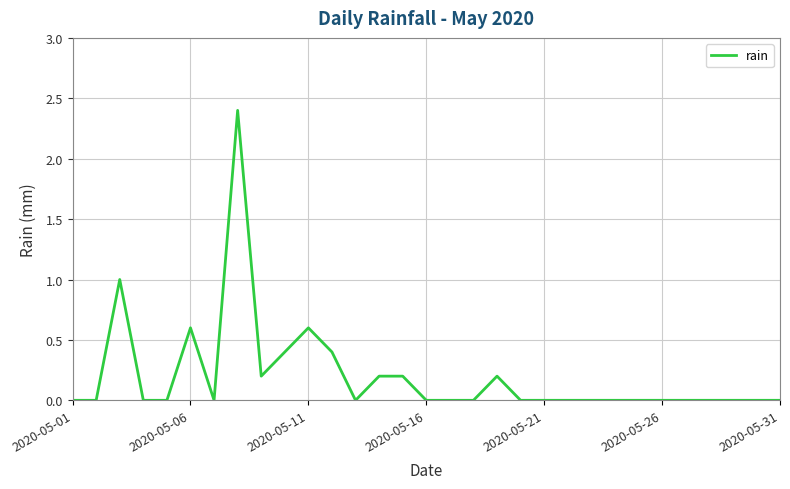

What is the greatest value displayed?

2.4